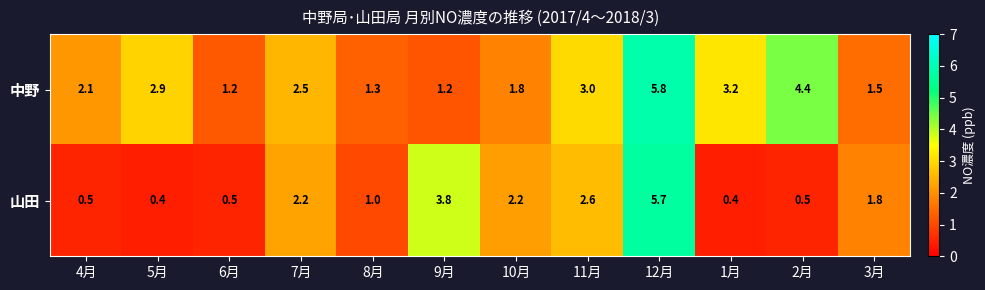

Where is 中野 nearest to the value 3?

11月